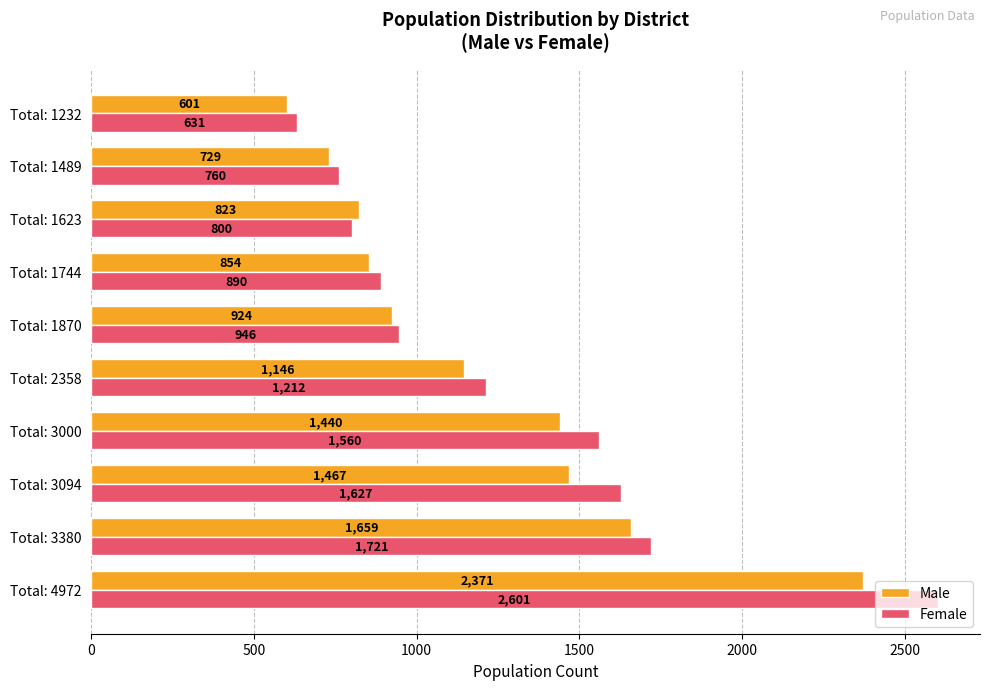

Rank the series by their maximum value, from lowest to highest.

Male, Female